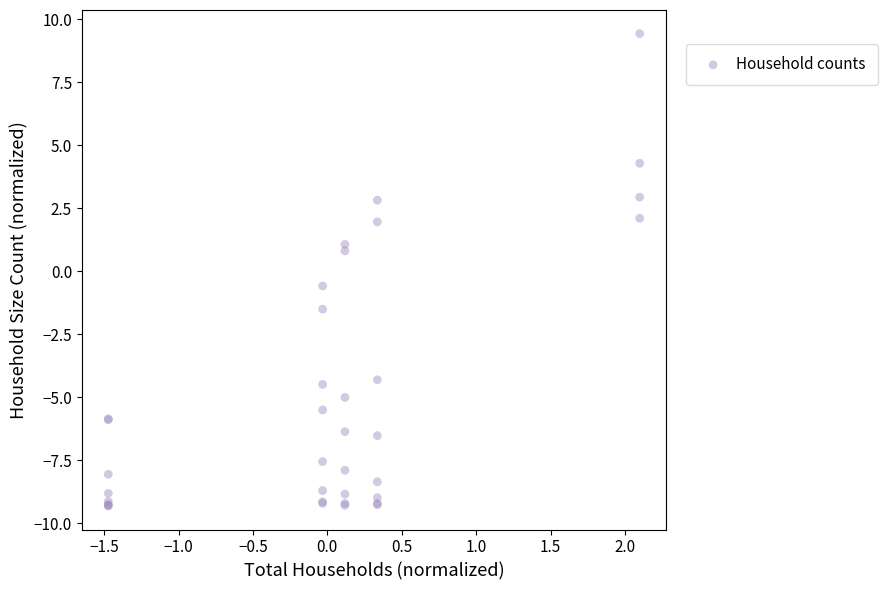

What Y value in the scatter plot is closest to 0?

-0.6